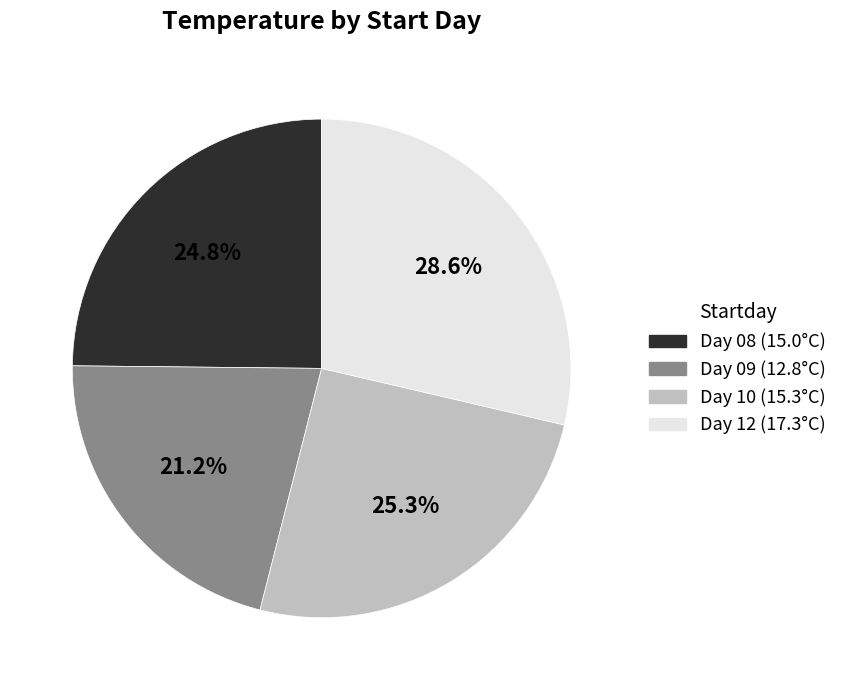

Does any single category account for the majority?

No